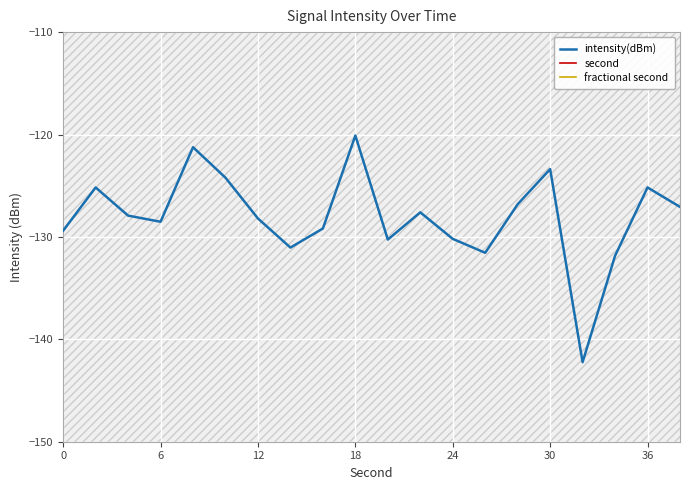

Which series has the widest spread of values?

second